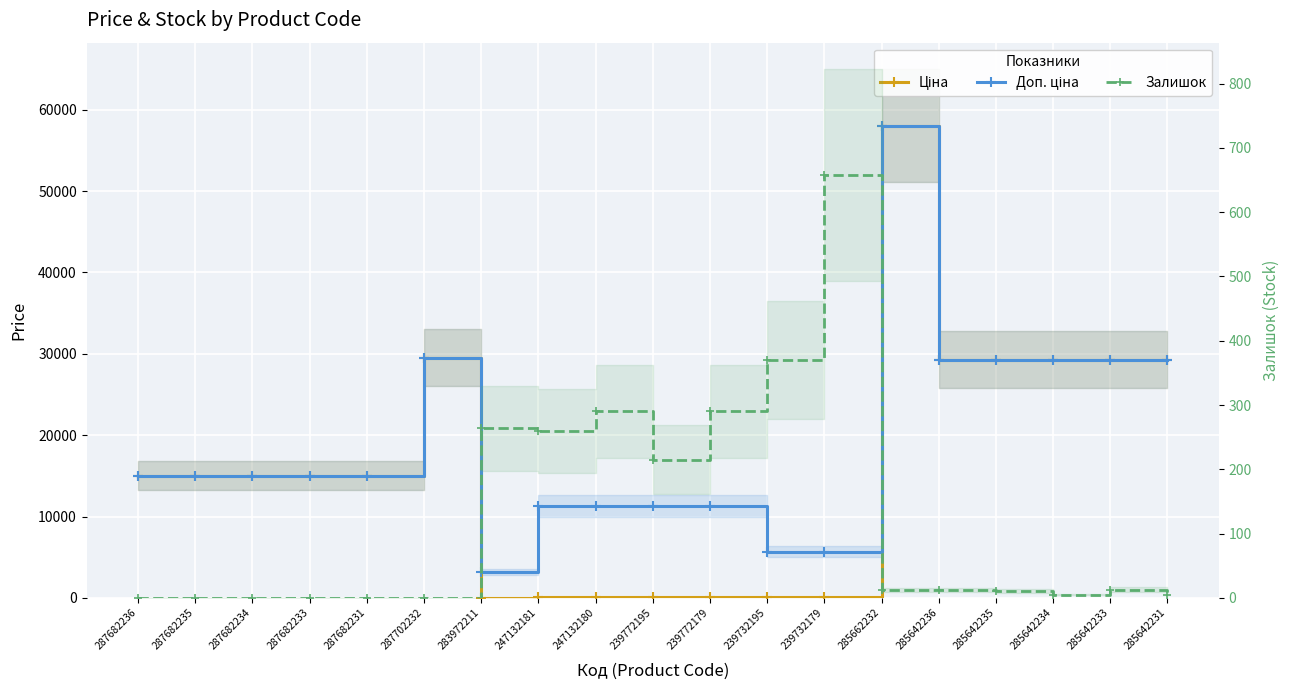

What is the label of the 8th point from the left?

247132181